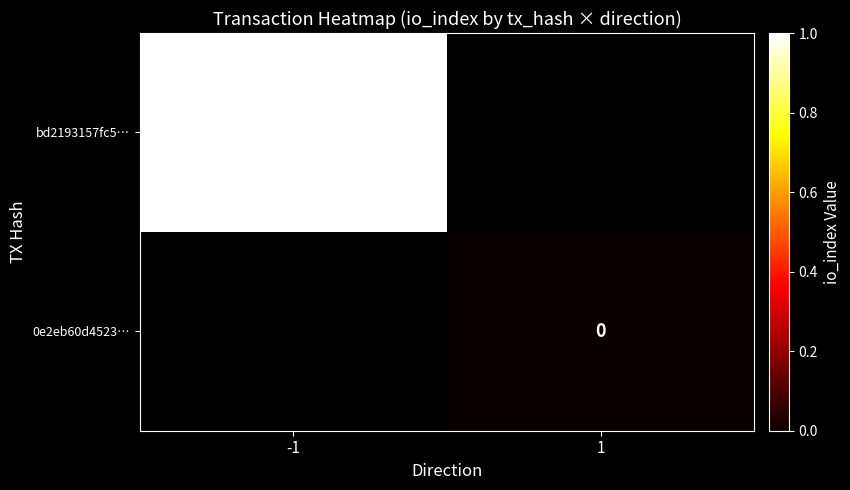

What is the maximum value shown in the chart?

1.0